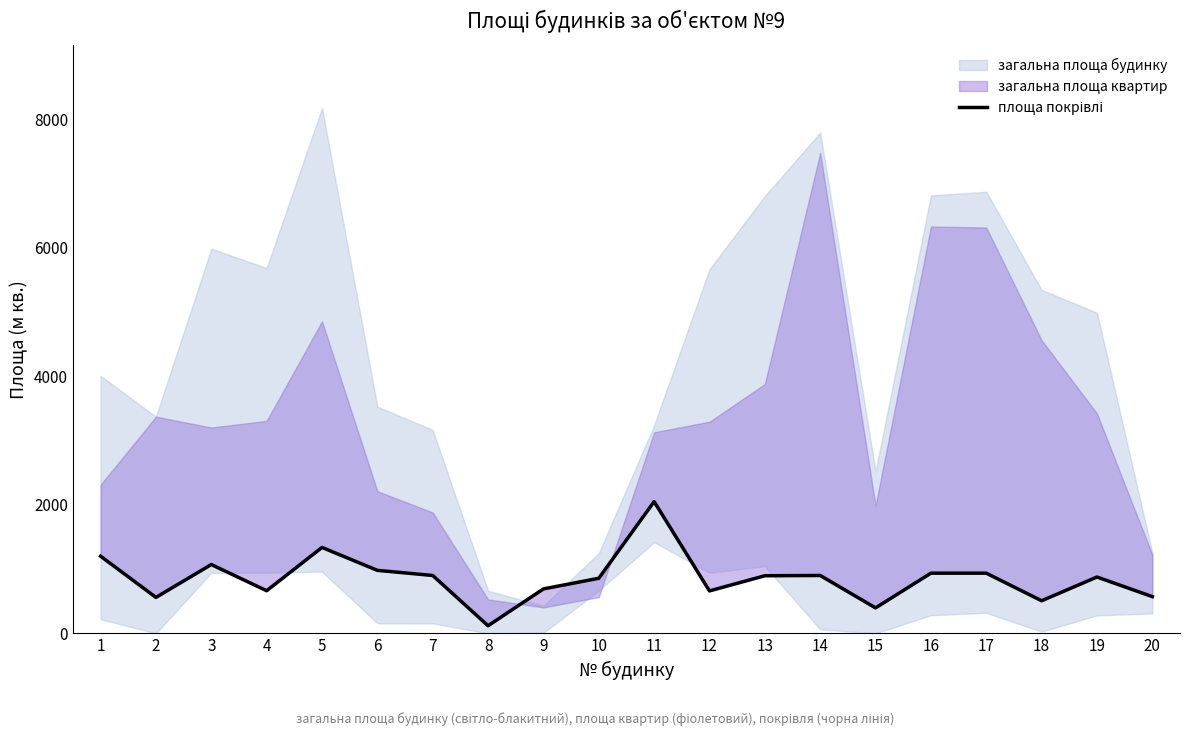

What is the average value?

855.1